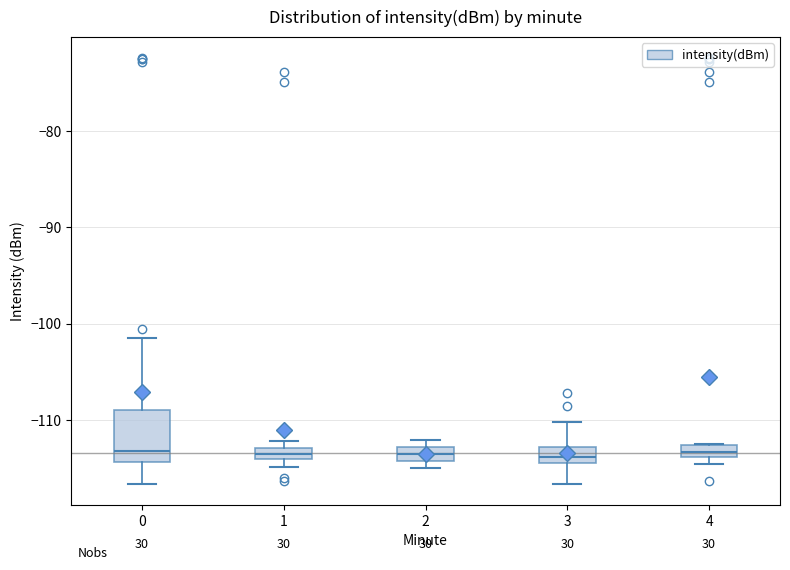

Which box is the tallest, from its lower edge to its upper edge?

0